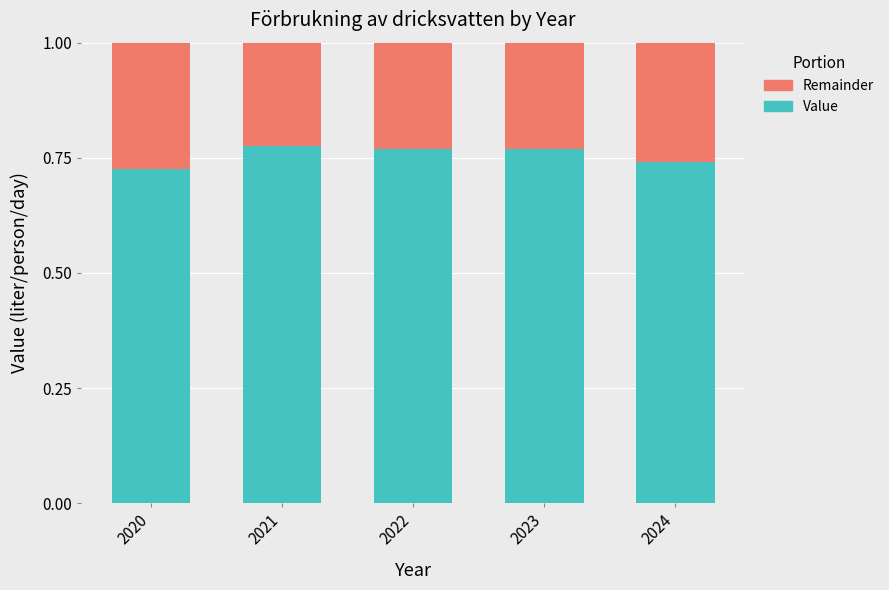

How many Value values are between 0 and 1?

5